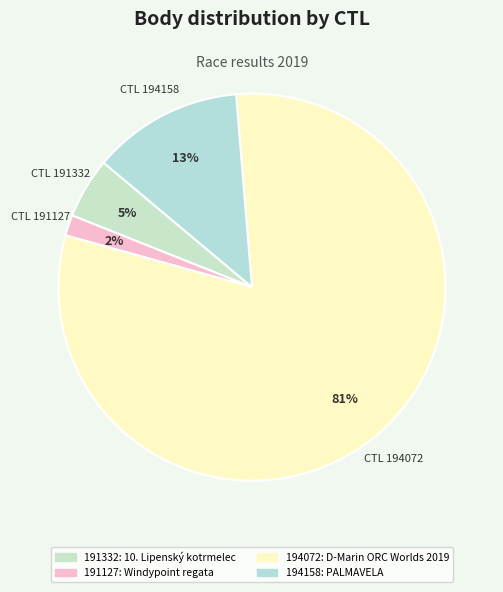

What is the largest slice in the pie chart?

194072